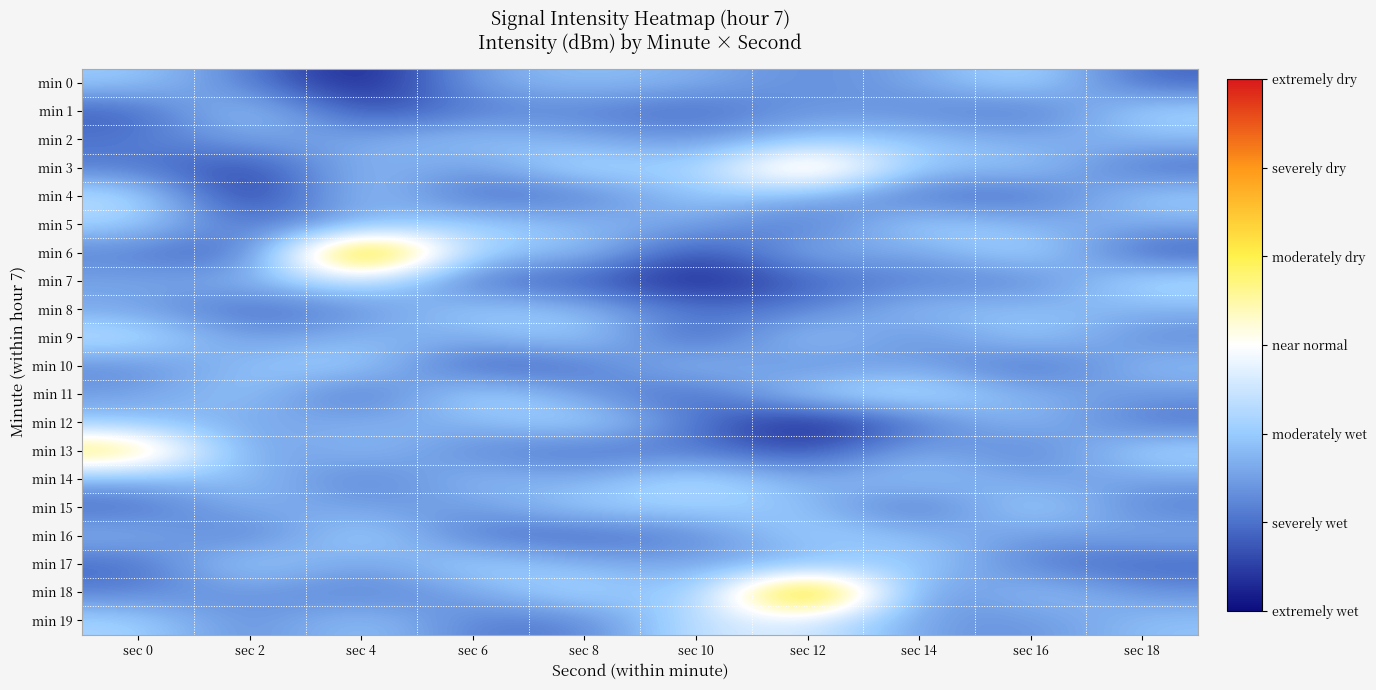

What is the greatest value displayed?

-124.2